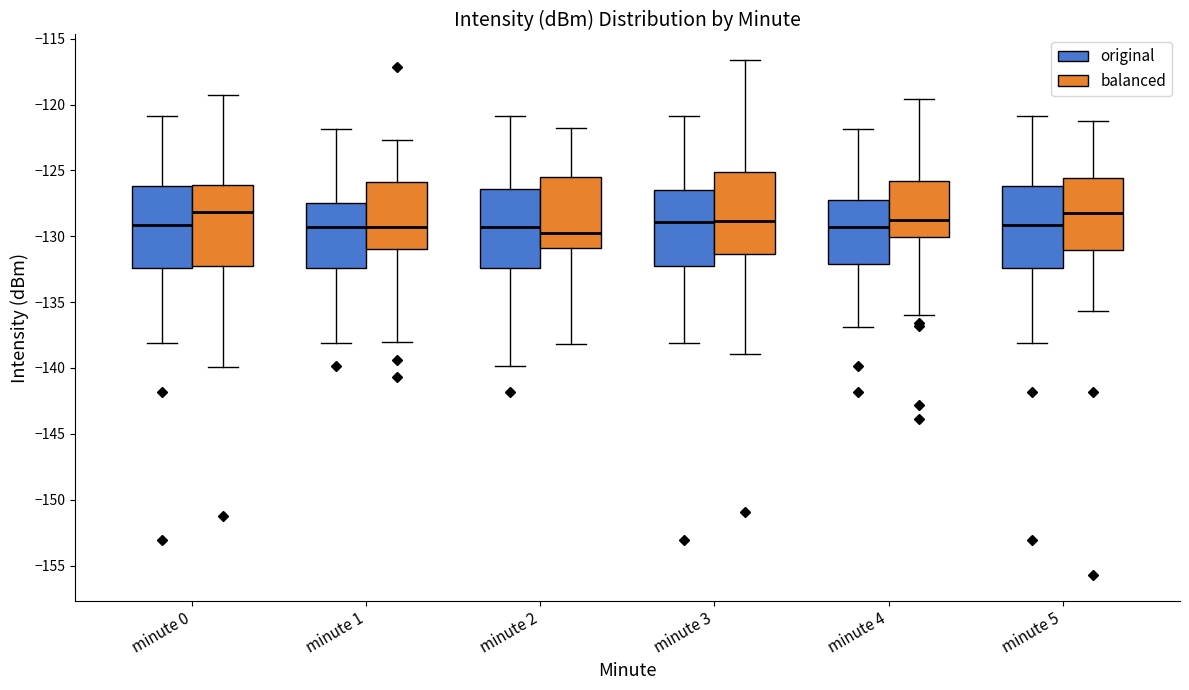

Reading left to right, read every box against the y-axis: the position of its median line, the range the box covers, and the ends of its whiskers. The values are not printed on the chart, so give them approximately, as read against the axis.

minute 0 (original): median -129.0, box -132.5 to -126.0, whiskers -138.0 to -121.0
minute 0 (balanced): median -128.0, box -132.0 to -126.0, whiskers -140.0 to -119.5
minute 1 (original): median -129.5, box -132.5 to -127.5, whiskers -138.0 to -122.0
minute 1 (balanced): median -129.5, box -131.0 to -126.0, whiskers -138.0 to -122.5
minute 2 (original): median -129.5, box -132.5 to -126.5, whiskers -140.0 to -121.0
minute 2 (balanced): median -130.0, box -131.0 to -125.5, whiskers -138.0 to -122.0
minute 3 (original): median -129.0, box -132.5 to -126.5, whiskers -138.0 to -121.0
minute 3 (balanced): median -129.0, box -131.5 to -125.0, whiskers -139.0 to -116.5
minute 4 (original): median -129.5, box -132.0 to -127.0, whiskers -137.0 to -122.0
minute 4 (balanced): median -128.5, box -130.0 to -126.0, whiskers -136.0 to -119.5
minute 5 (original): median -129.0, box -132.5 to -126.0, whiskers -138.0 to -121.0
minute 5 (balanced): median -128.5, box -131.0 to -125.5, whiskers -135.5 to -121.0